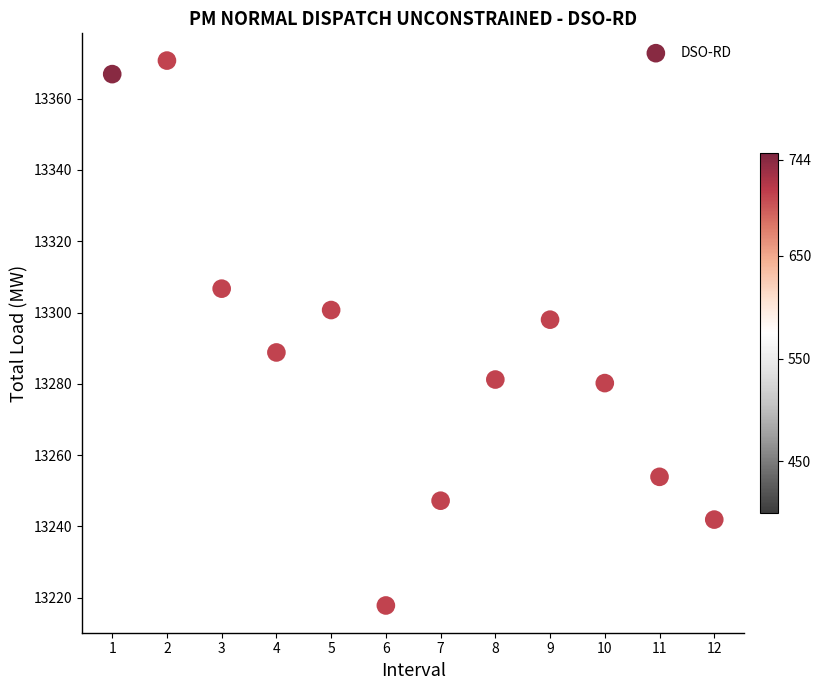

What is the average Y value?

13287.8